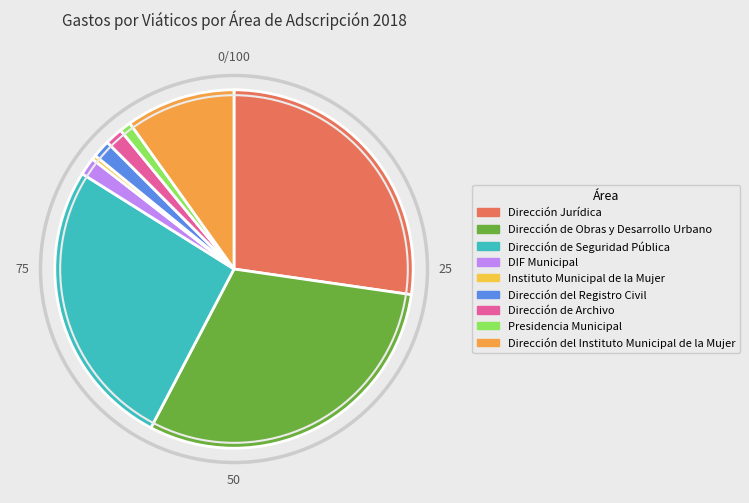

To the nearest percent, what percentage of the pie is DIF Municipal?

2%